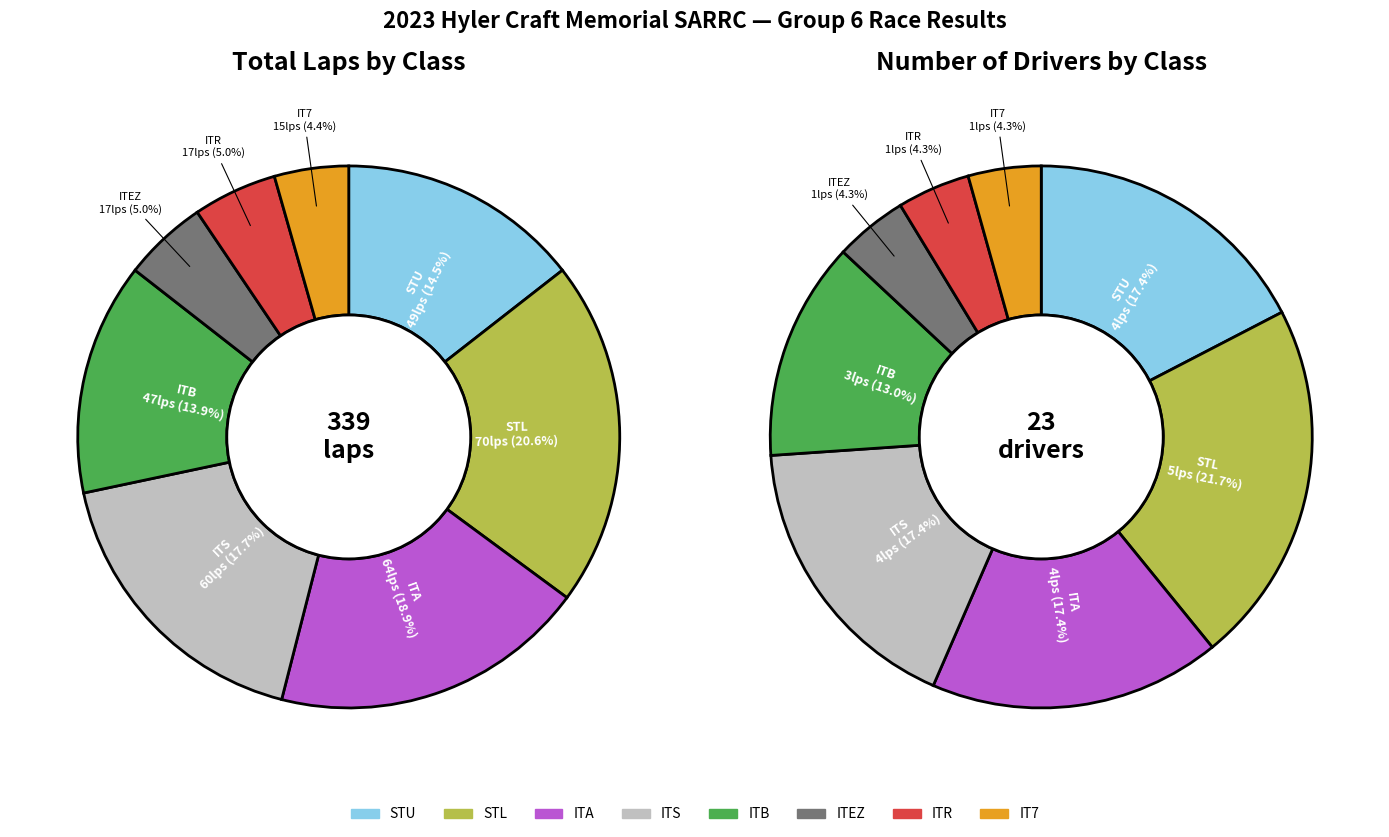

Is it true that STL is 1% of the pie?

False